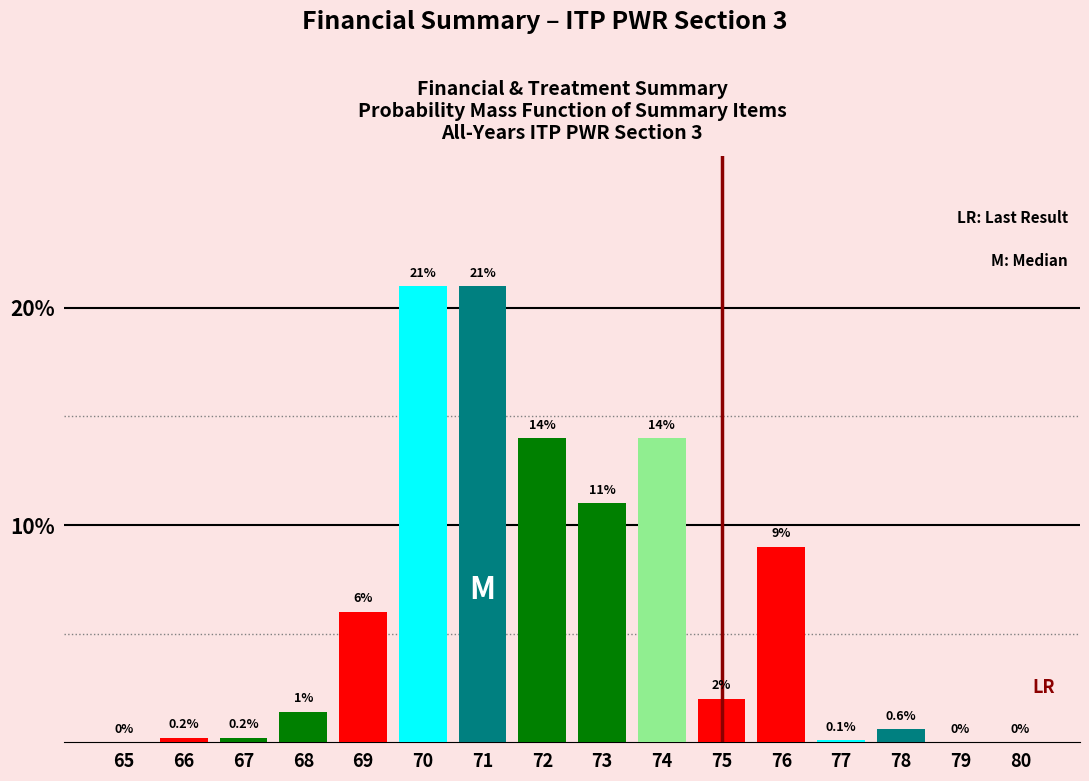

Reading left to right, extract all data points from this chart.

65=0.0	66=0.2	67=0.2	68=1.4	69=6.0	70=21.0	71=21.0	72=14.0	73=11.0	74=14.0	75=2.0	76=9.0	77=0.1	78=0.6	79=0.0	80=0.0